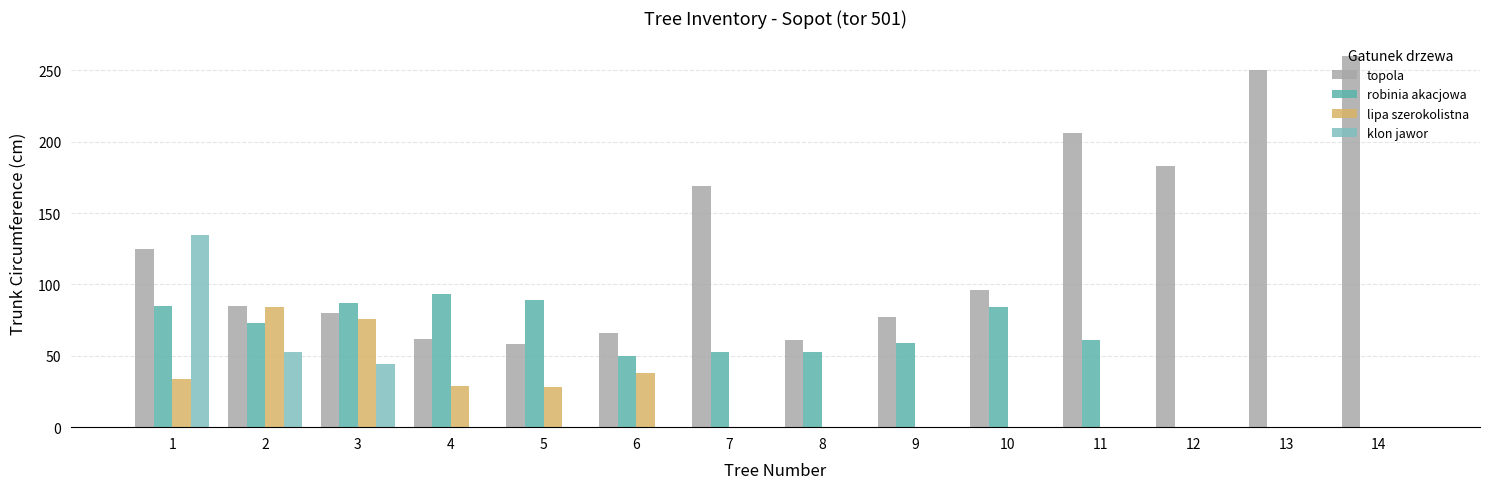

Are the bars grouped side by side (vs. stacked)?

Yes